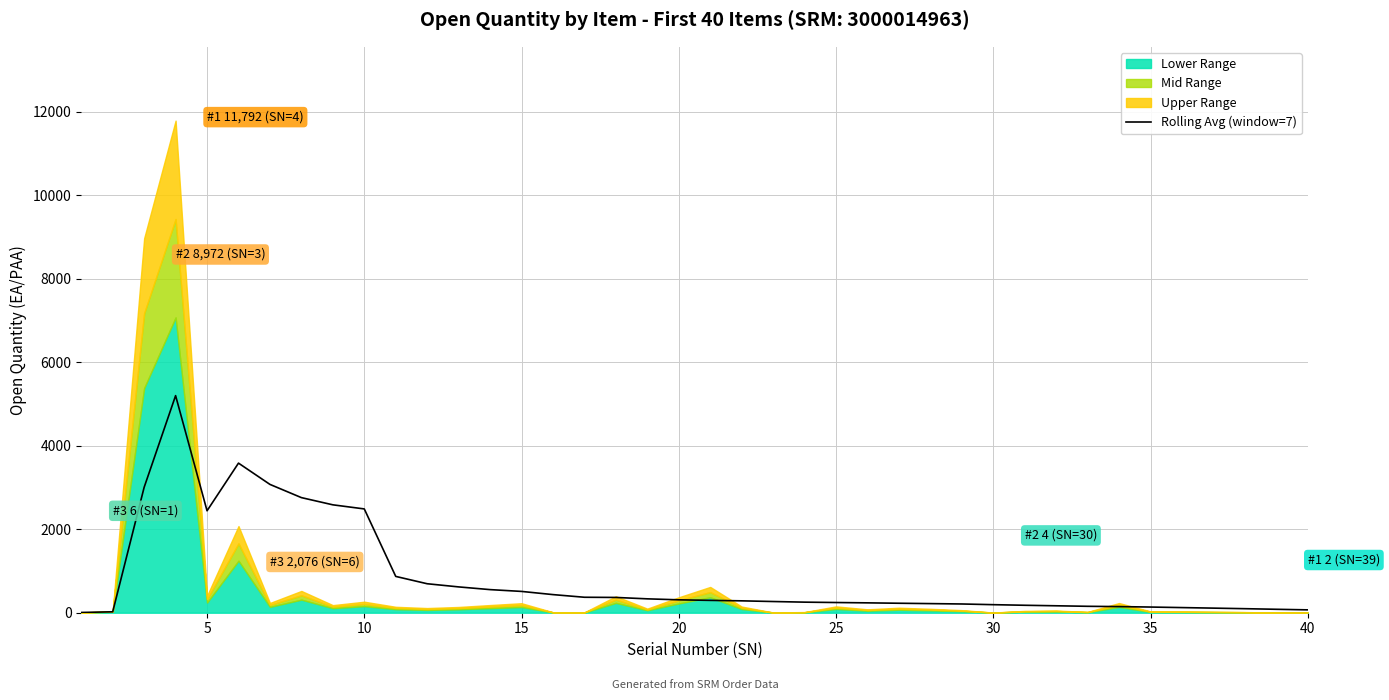

How many data points does each series have?

40